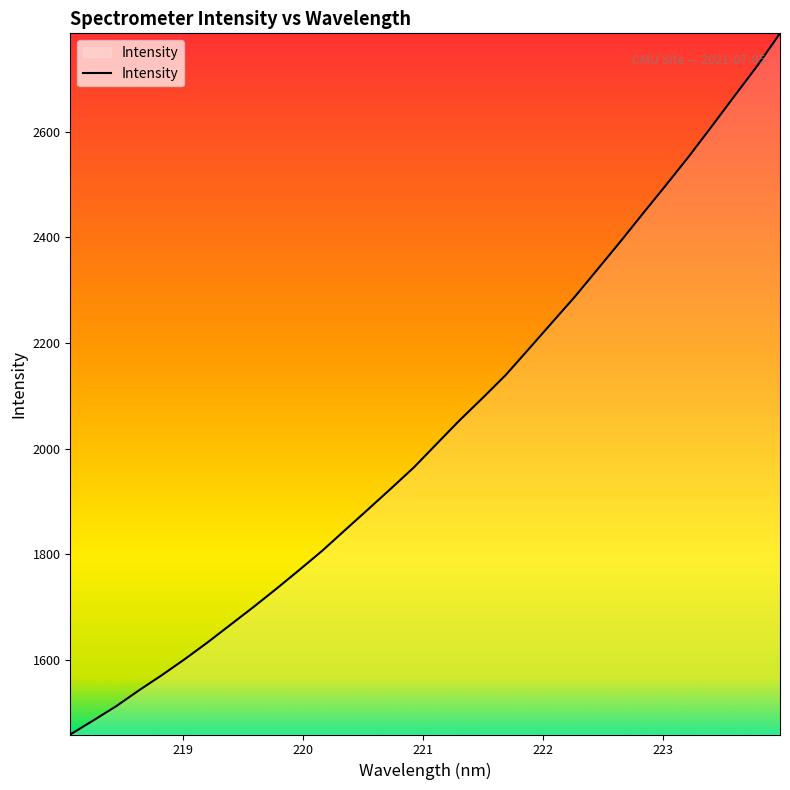

What is the difference between the maximum and minimum values?

1328.2